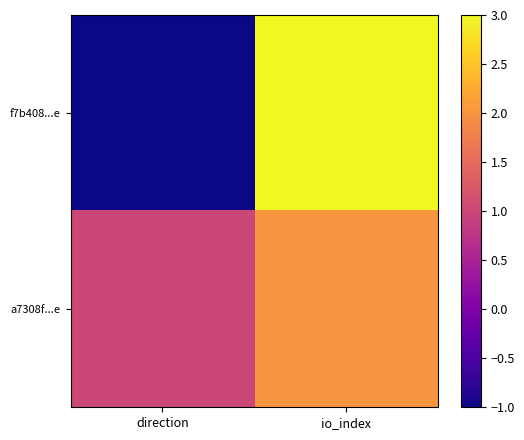

Between direction and io_index, which series saw the biggest shift?

f7b408...e